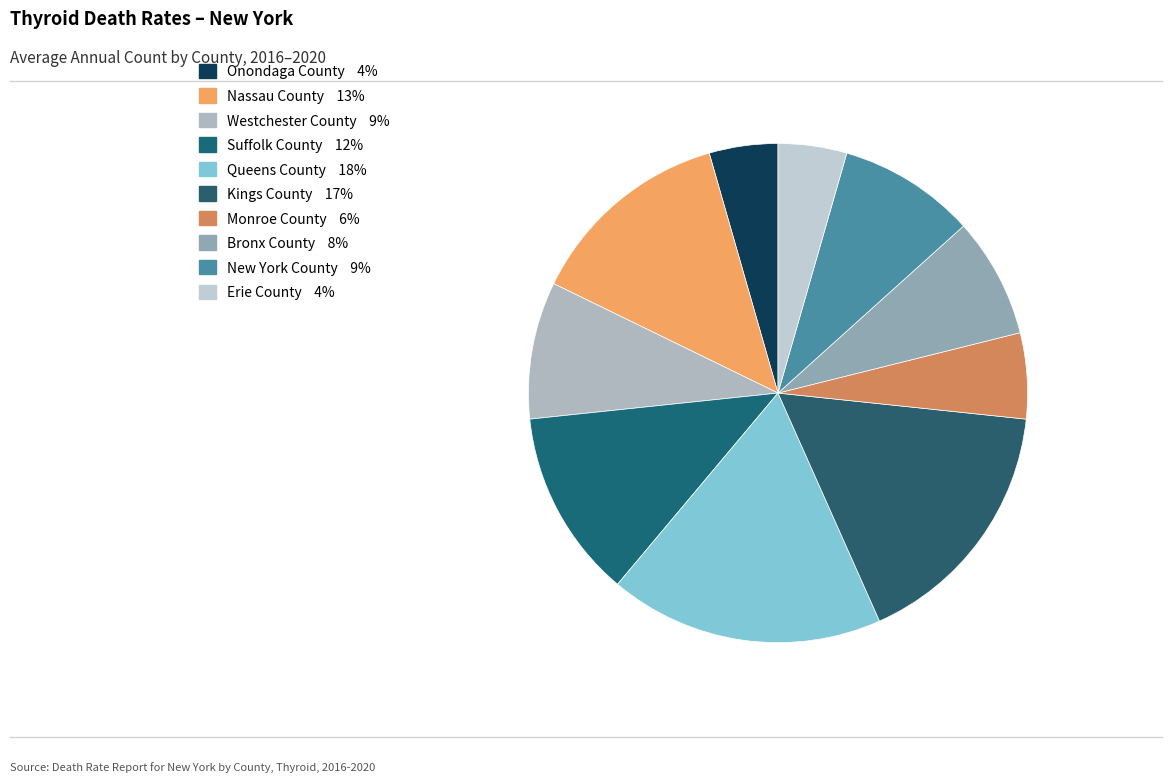

What is the smallest slice in the pie chart?

Onondaga County